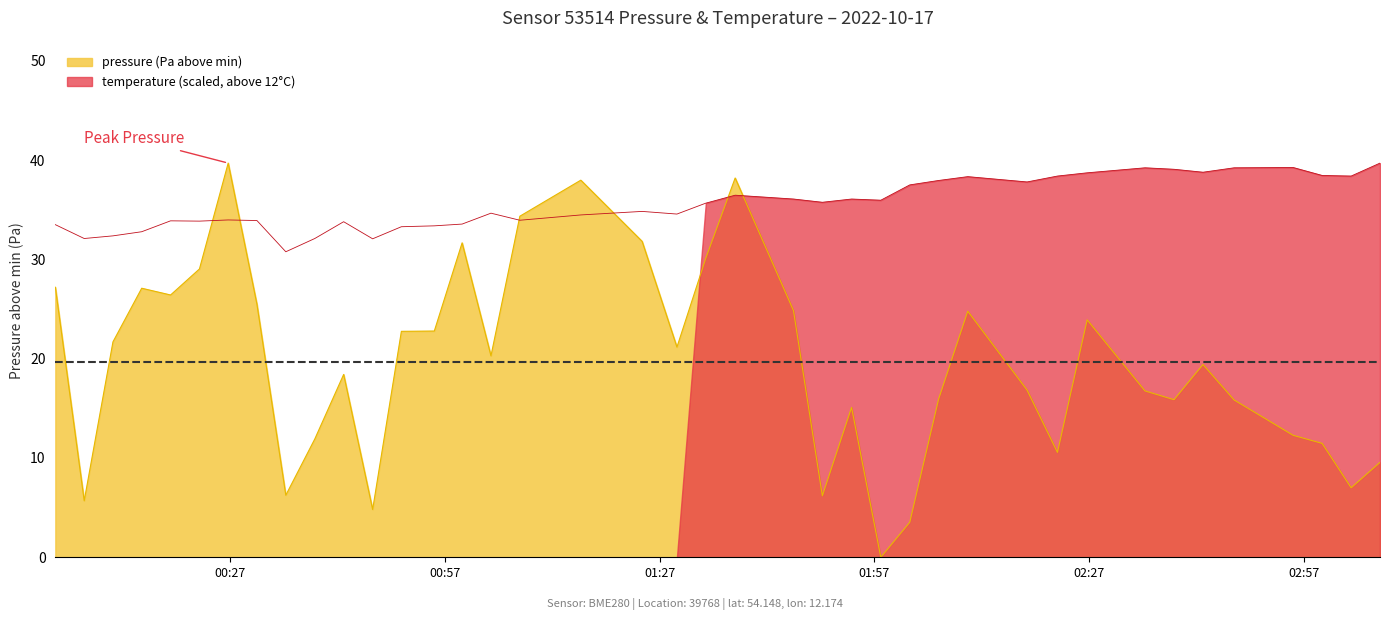

At how many categories does at least one series exceed 10?

40